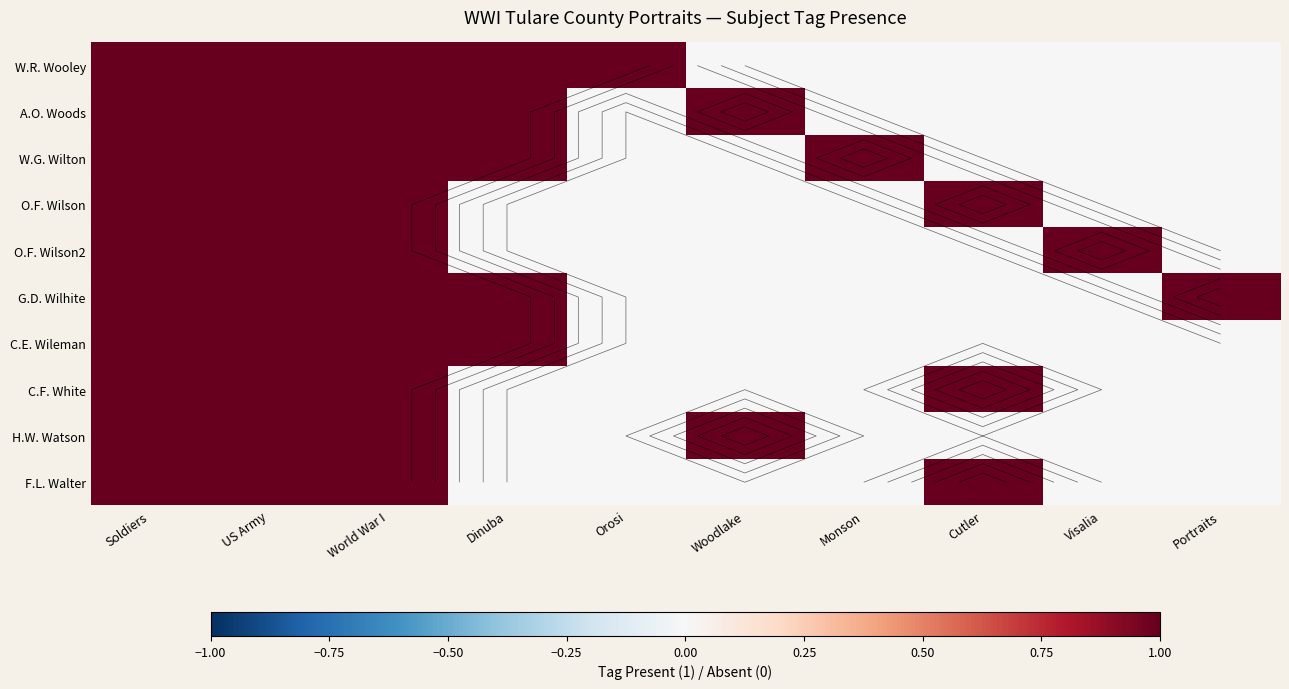

What is the difference between the second highest and minimum values in the C.F. White series?

1